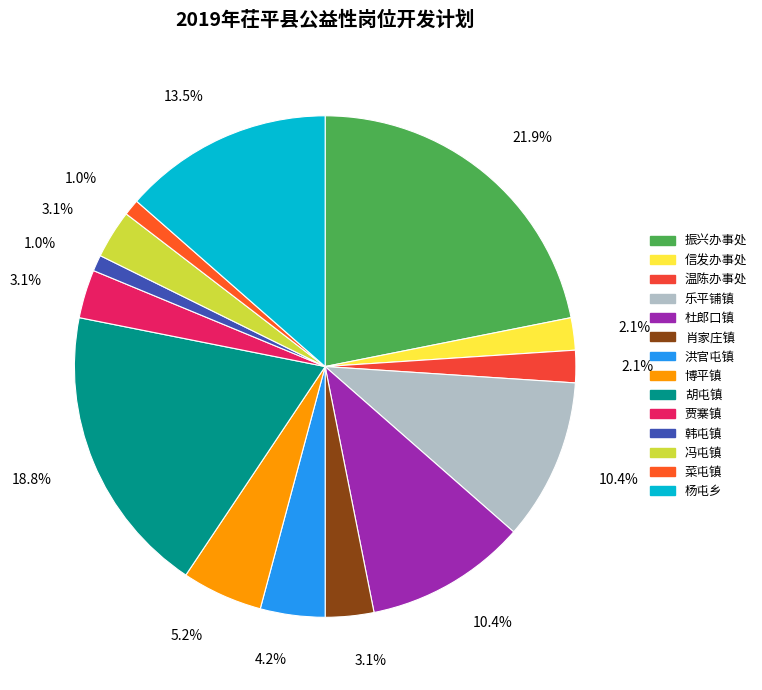

Rank the categories by value from lowest to highest.

韩屯镇, 菜屯镇, 信发办事处, 温陈办事处, 肖家庄镇, 贾寨镇, 冯屯镇, 洪官屯镇, 博平镇, 乐平铺镇, 杜郎口镇, 杨屯乡, 胡屯镇, 振兴办事处